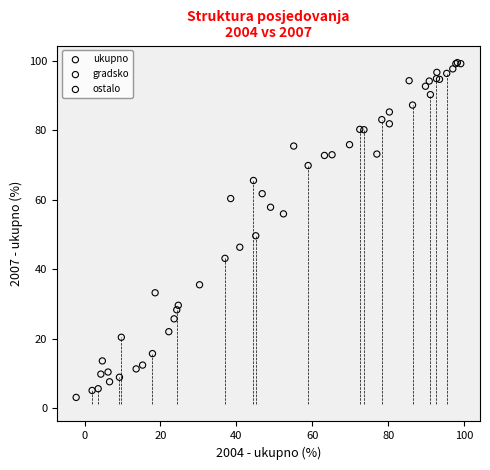

What are all the series names shown in the legend?

ukupno, gradsko, ostalo